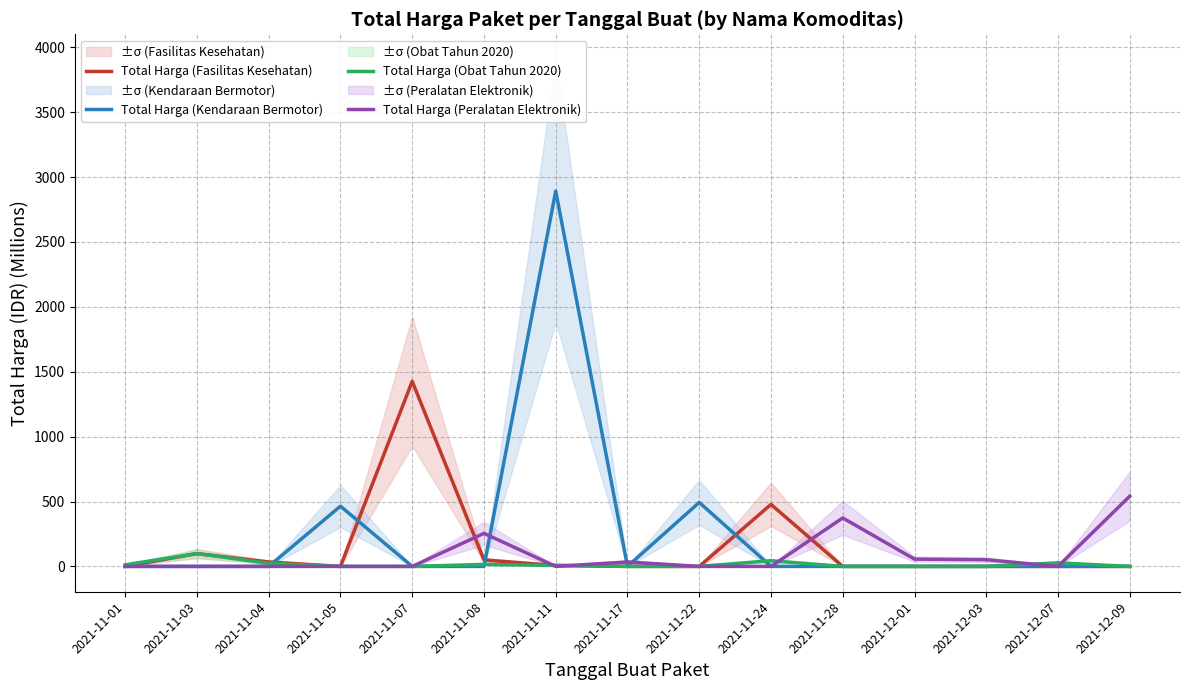

Which series changed the most between 2021-11-17 and 2021-12-09?

Total Harga (Peralatan Elektronik)